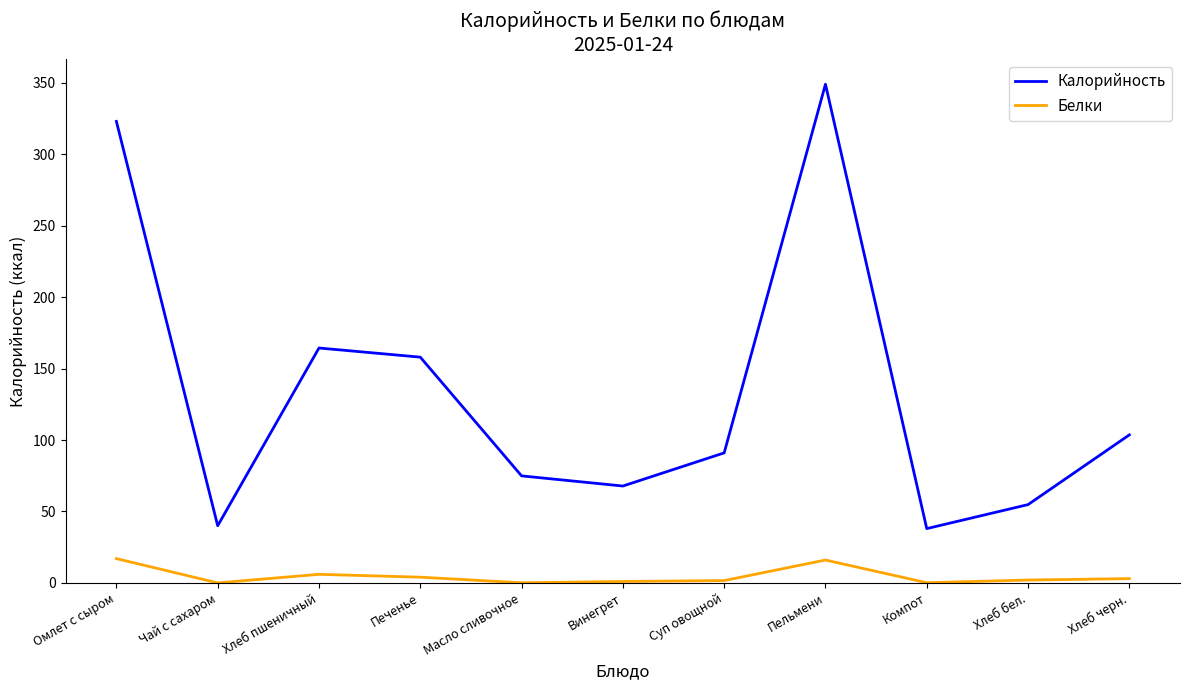

Is it true that Калорийность equals 21.8 at Хлеб черн.?

False